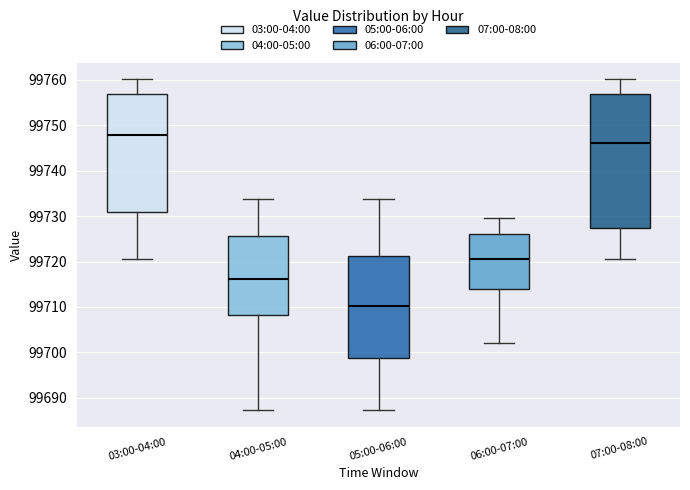

Comparing the boxes themselves (not the whiskers), which one is the tallest?

07:00-08:00